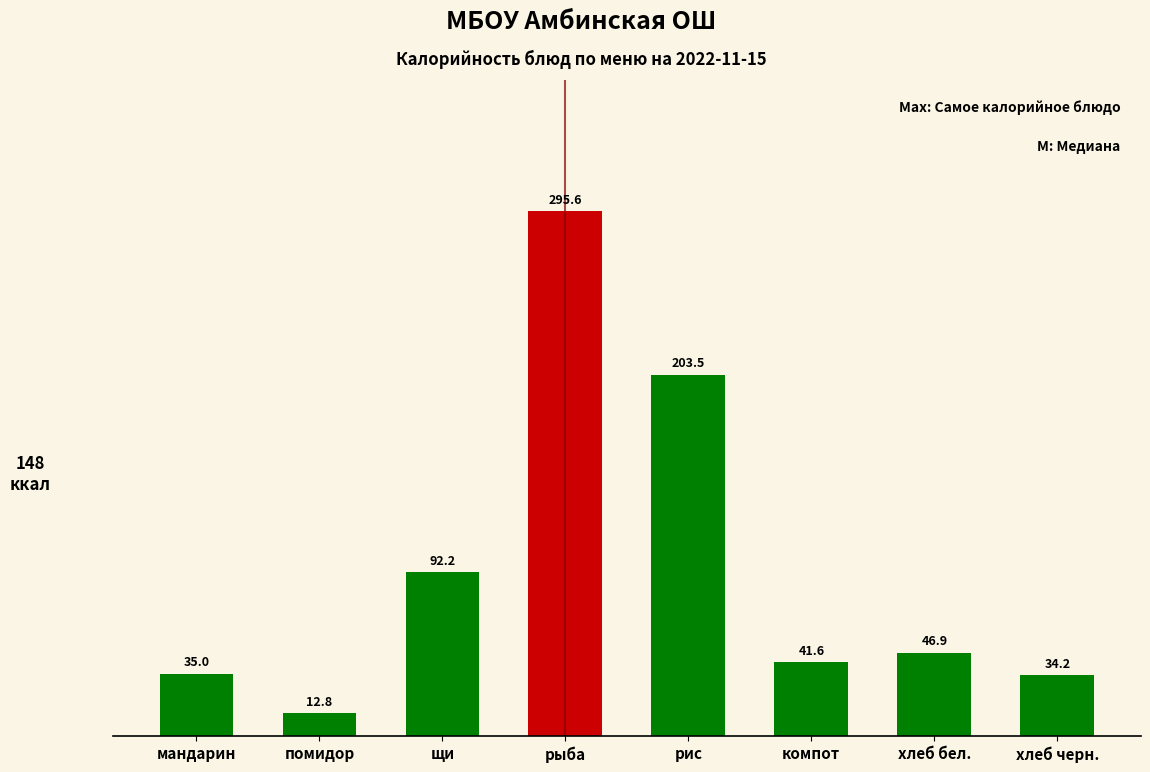

Is it true that the value at хлеб бел. is 46.9?

True